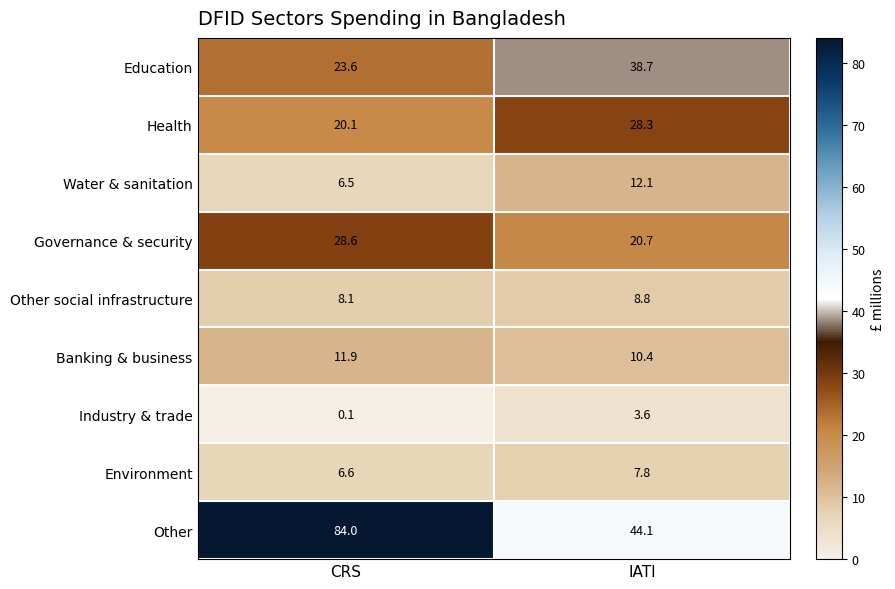

At how many categories does at least one series exceed 43?

2